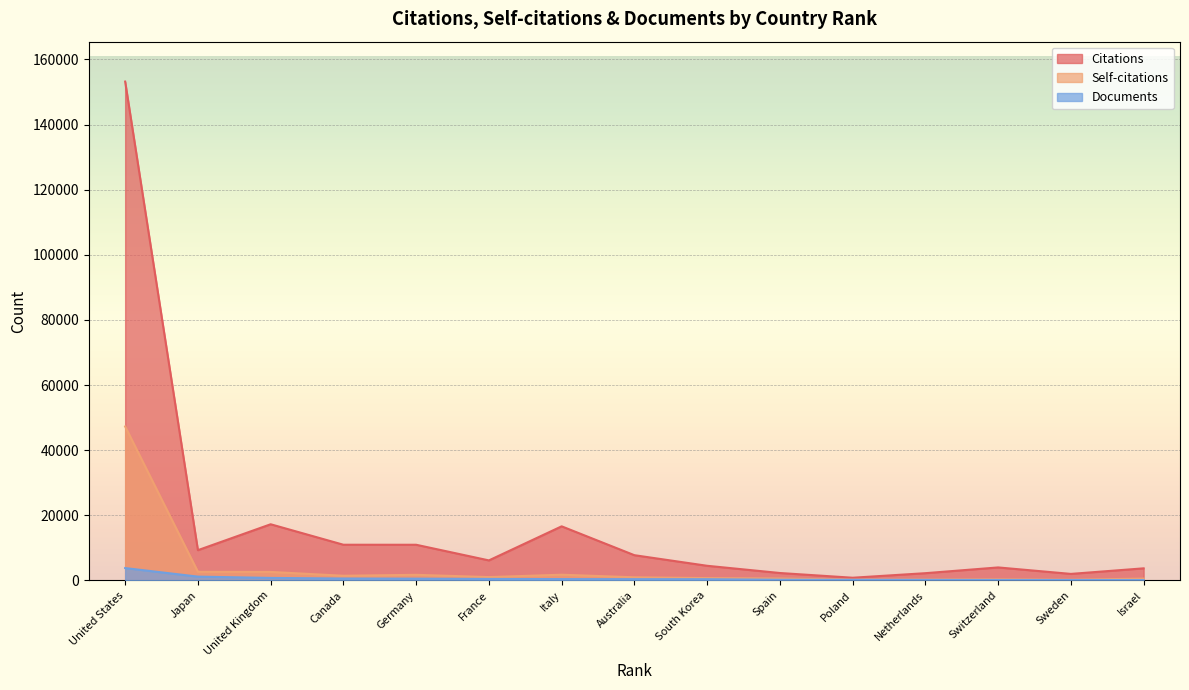

True or false: Documents has a value of 170 at South Korea.

False